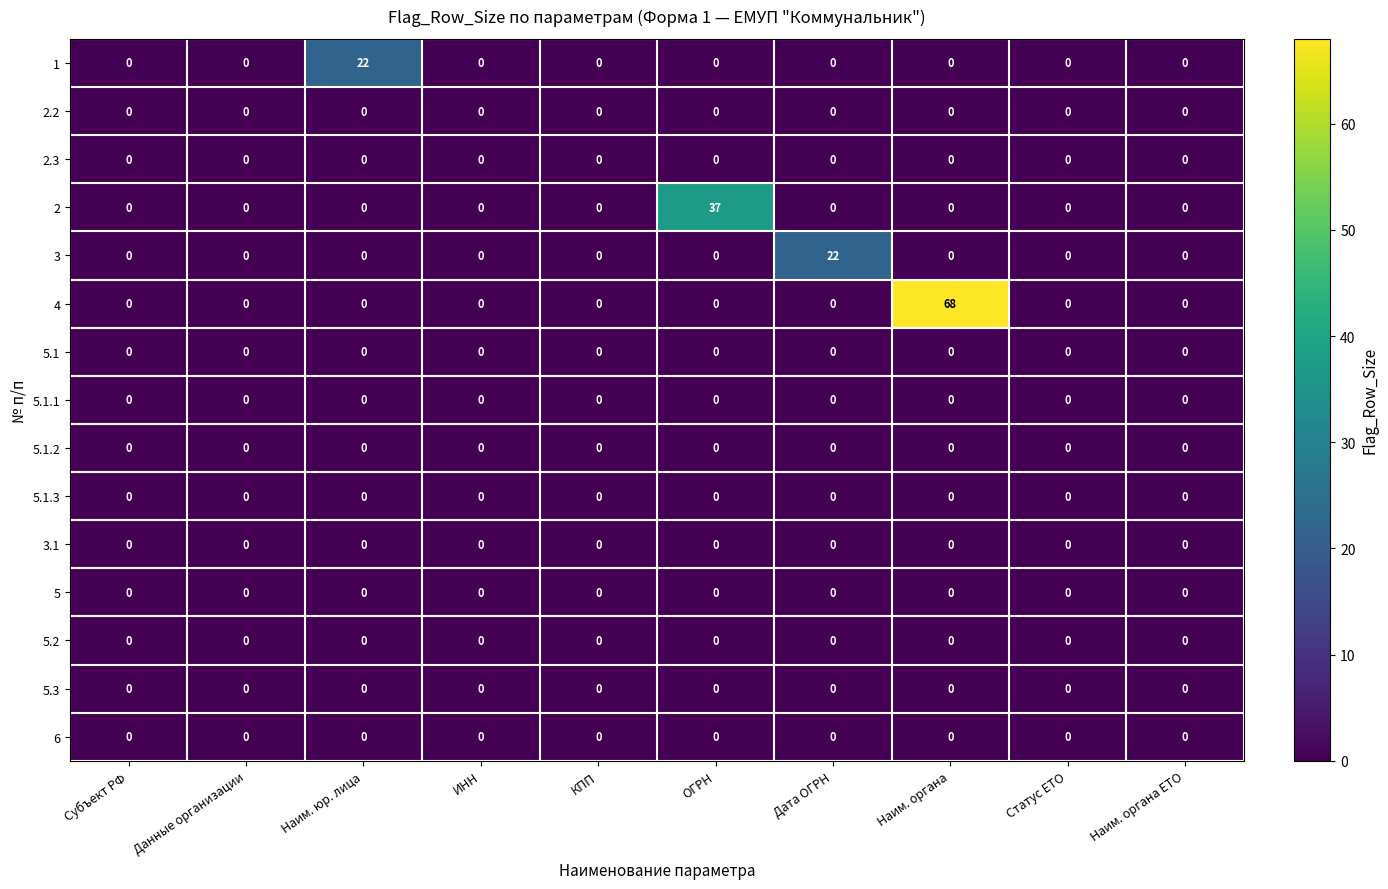

Count the number of data series in this chart.

15